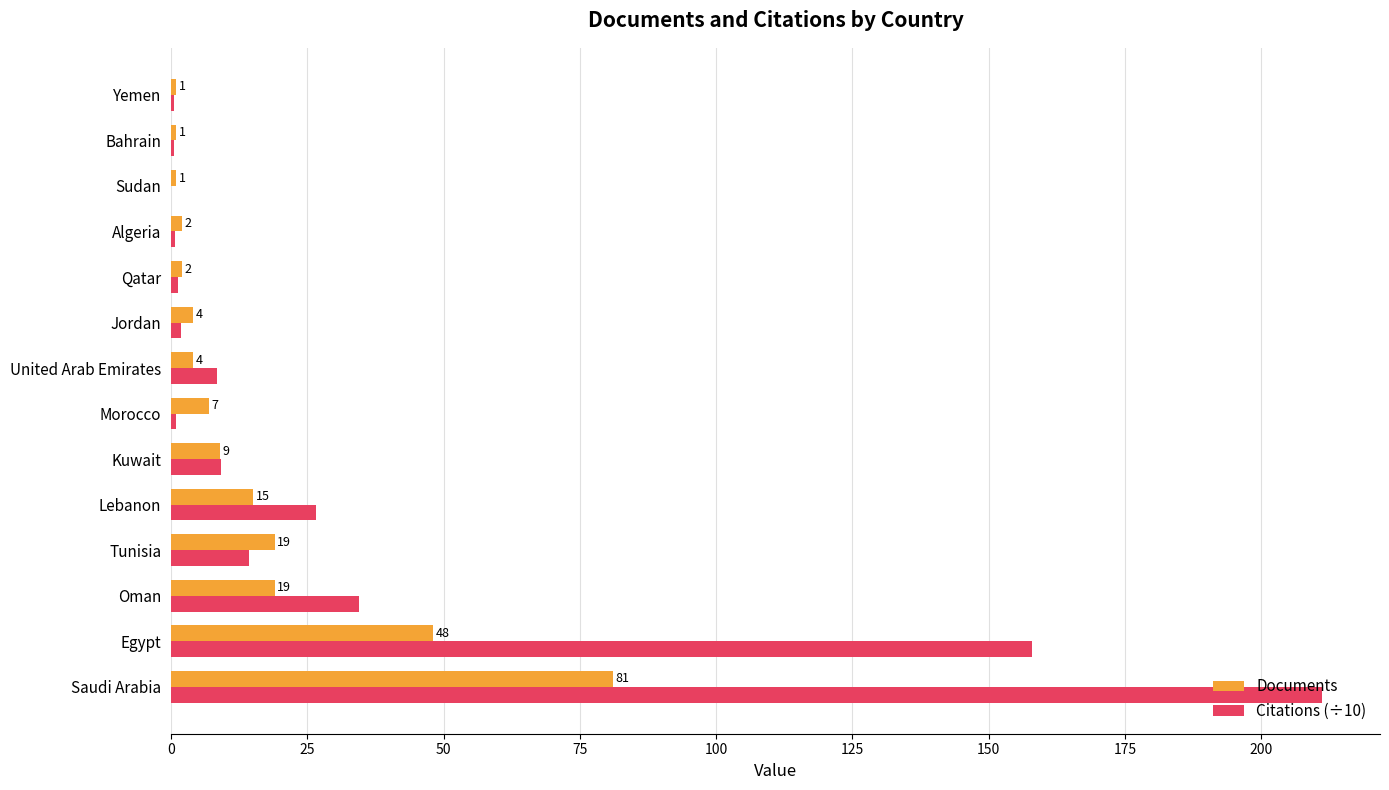

What is the sum of all Citations (÷10) values?

468.1